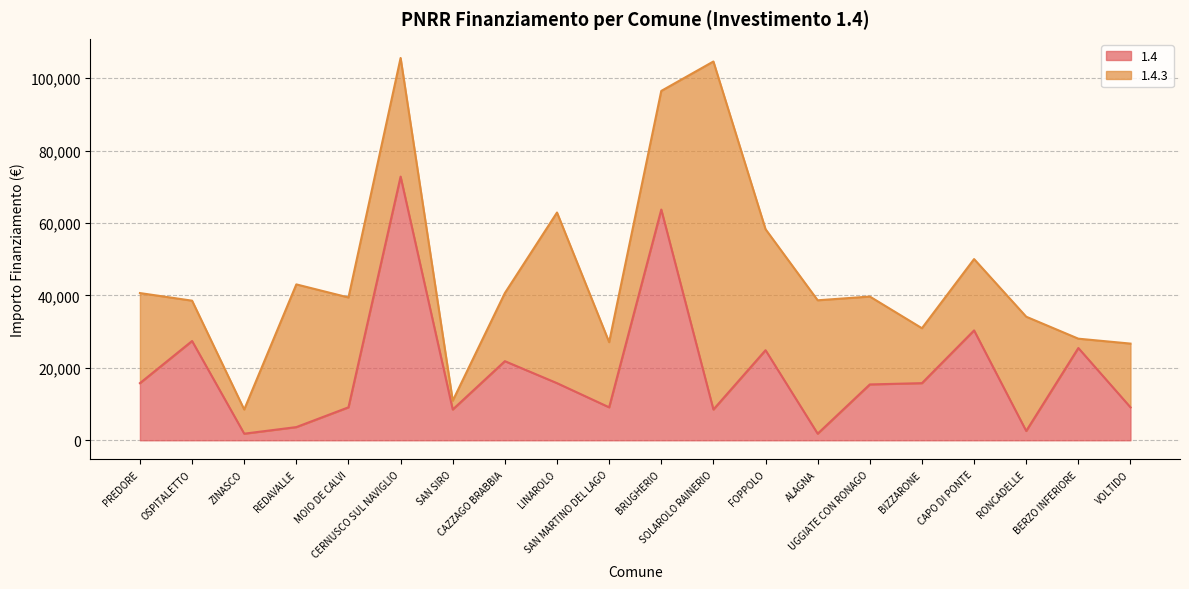

True or false: the data shows 4441 at SAN SIRO.

False